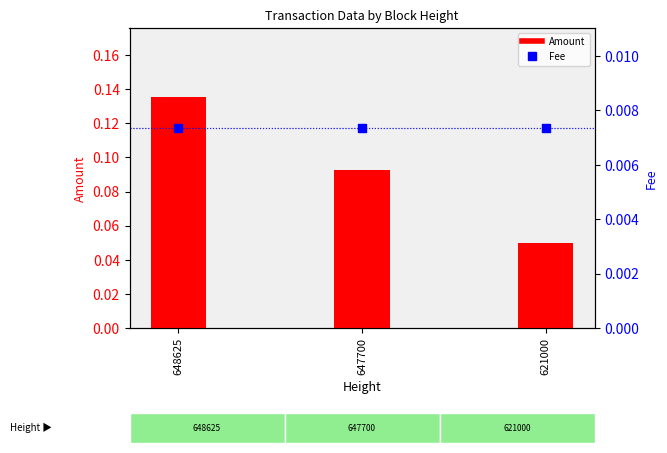

What is the total value across all series at 647700?

0.1